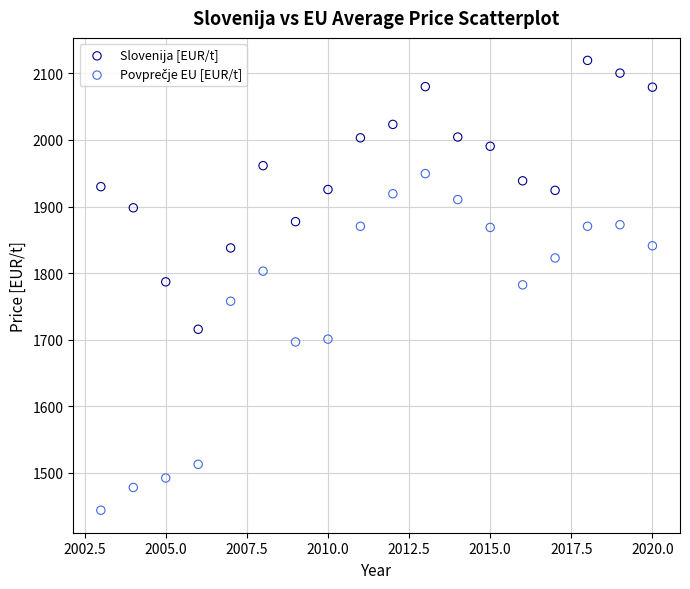

Which series reaches the maximum Y coordinate?

Slovenija [EUR/t]